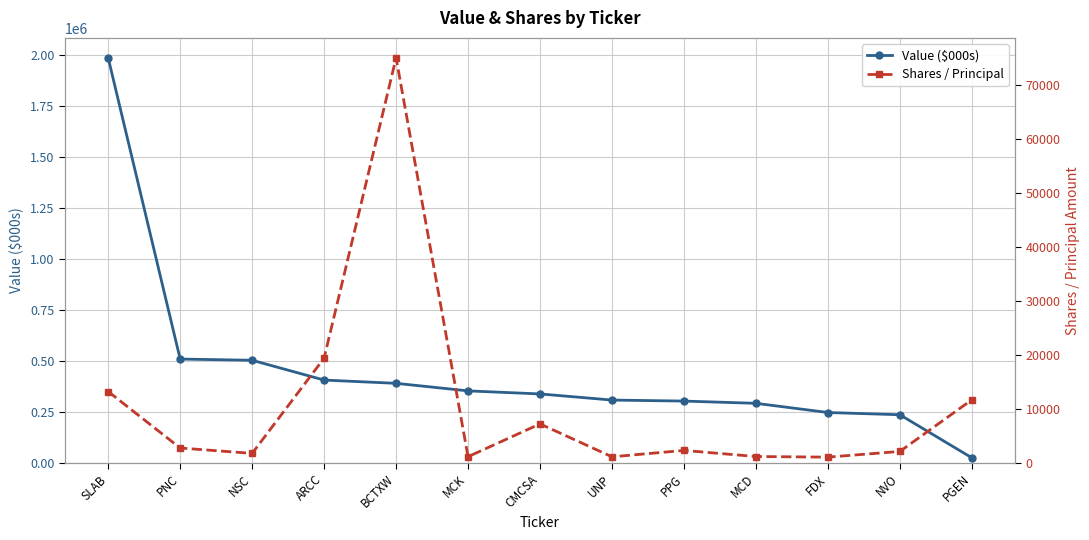

Reading left to right, what are all the values shown in this chart?

Value ($000s): SLAB=1985000	PNC=509000	NSC=503000	ARCC=406000	BCTXW=390000	MCK=353000	CMCSA=338000	UNP=308000	PPG=303000	MCD=292000	FDX=247000	NVO=236000	PGEN=25000
Shares / Principal: SLAB=13219	PNC=2759	NSC=1763	ARCC=19395	BCTXW=75000	MCK=1152	CMCSA=7219	UNP=1128	PPG=2312	MCD=1182	FDX=1068	NVO=2124	PGEN=11689